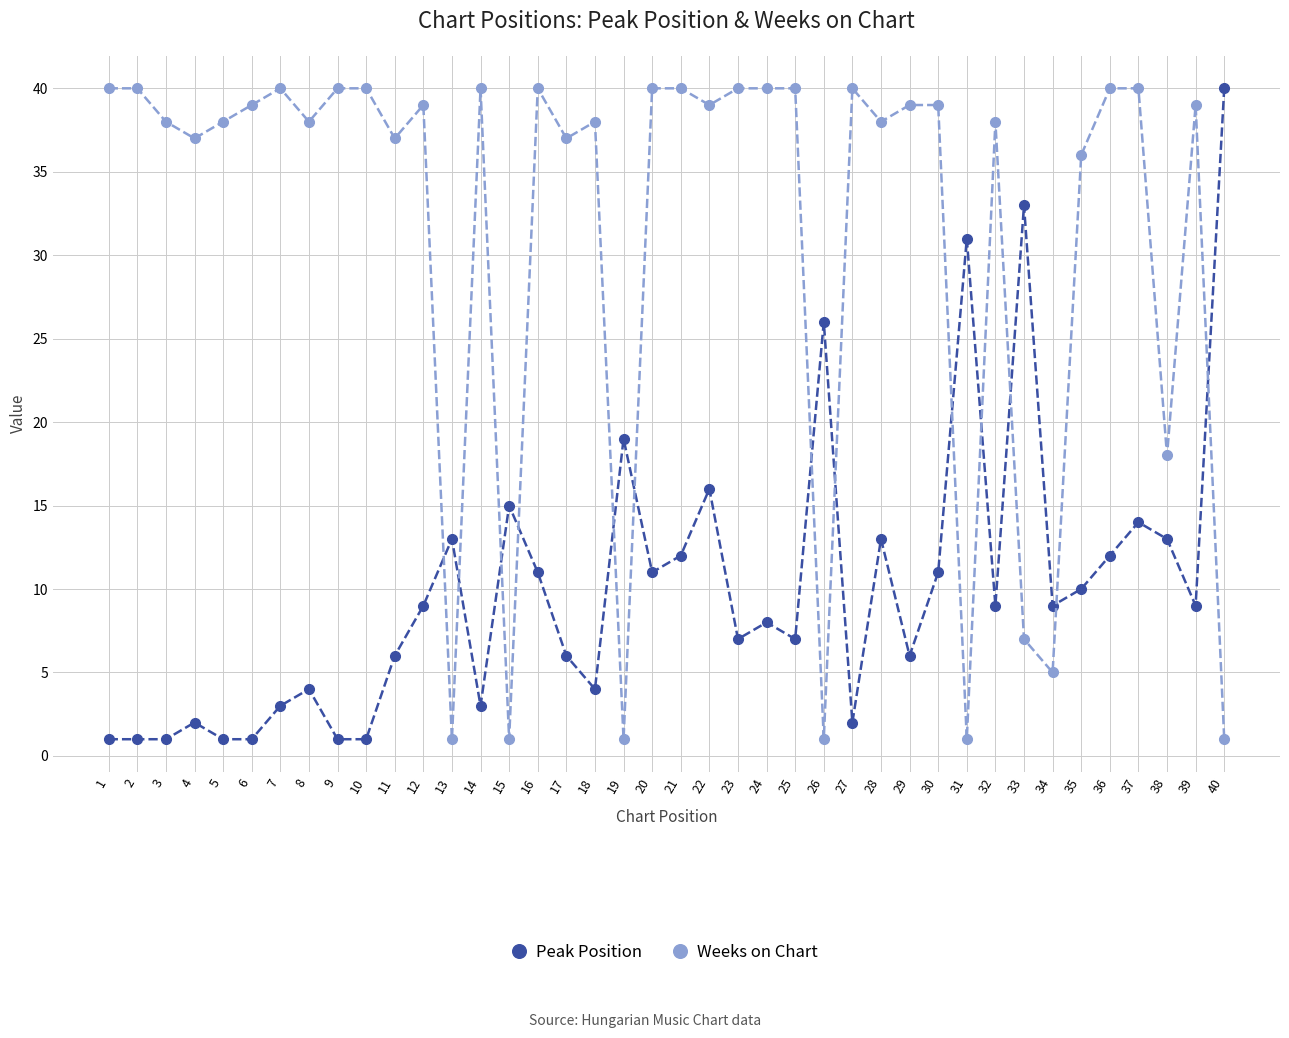

Count the number of data series in this chart.

2